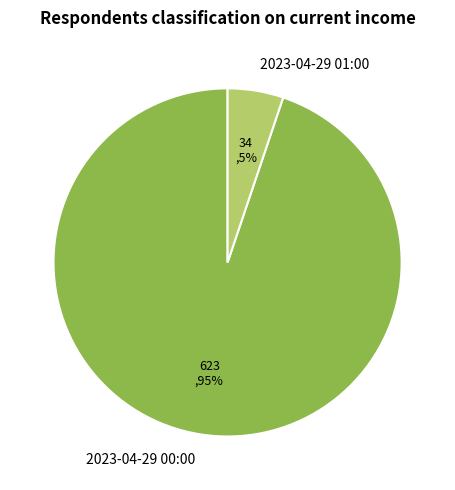

How many slices are in this pie chart?

2